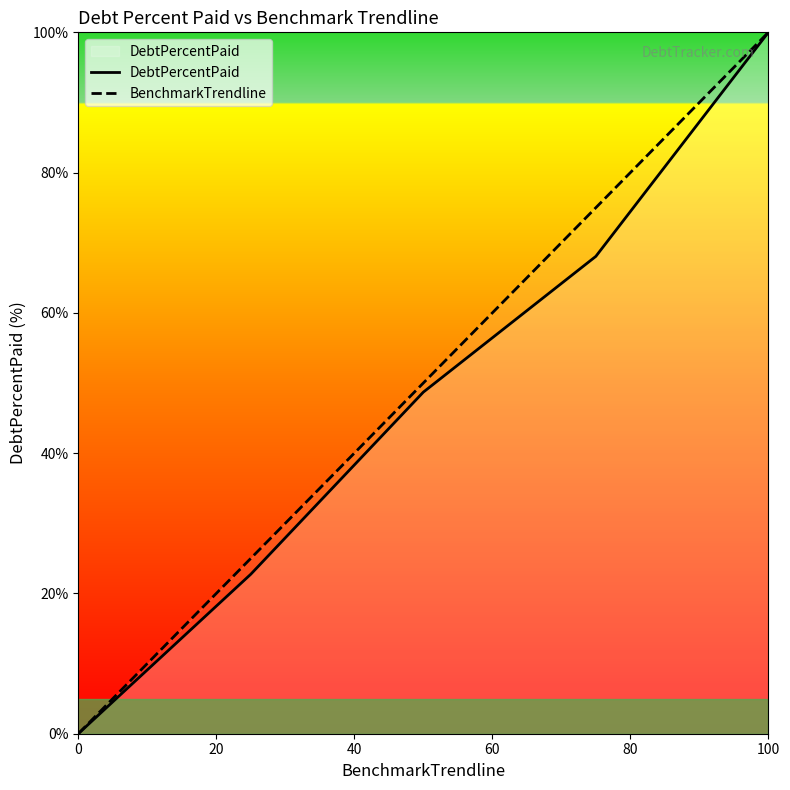

True or false: DebtPercentPaid and BenchmarkTrendline intersect in this chart.

False